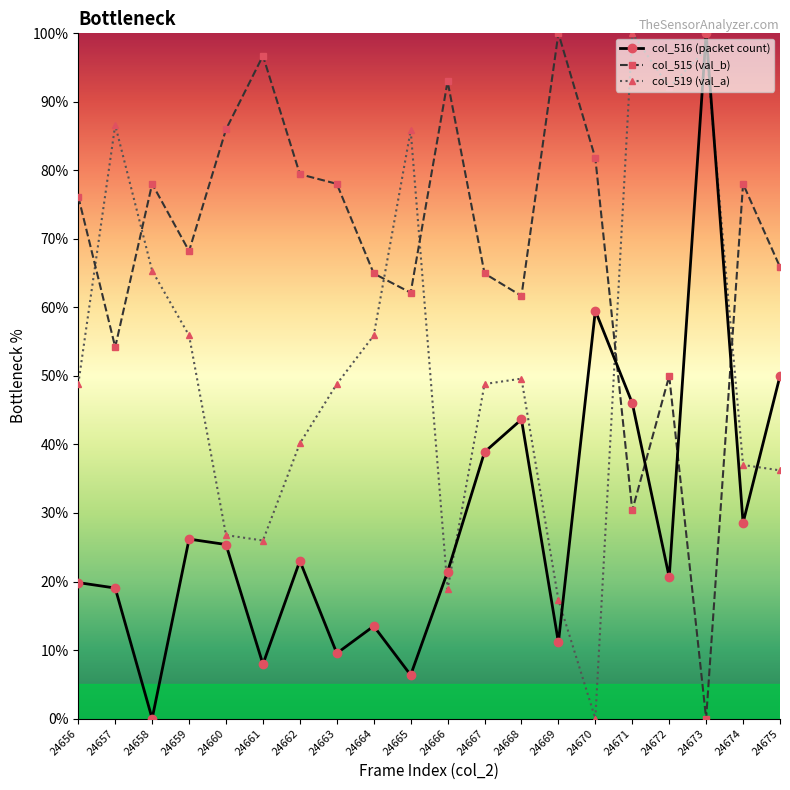

True or false: col_515 (val_b) and col_516 (packet count) cross at least once.

True